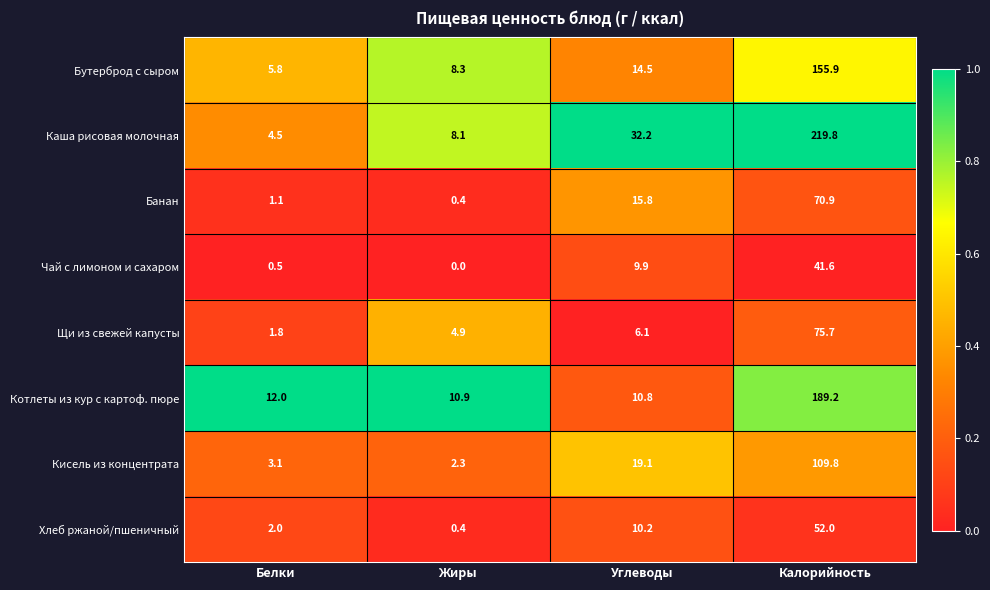

What is the difference between the maximum and second lowest values in the Каша рисовая молочная series?

211.7